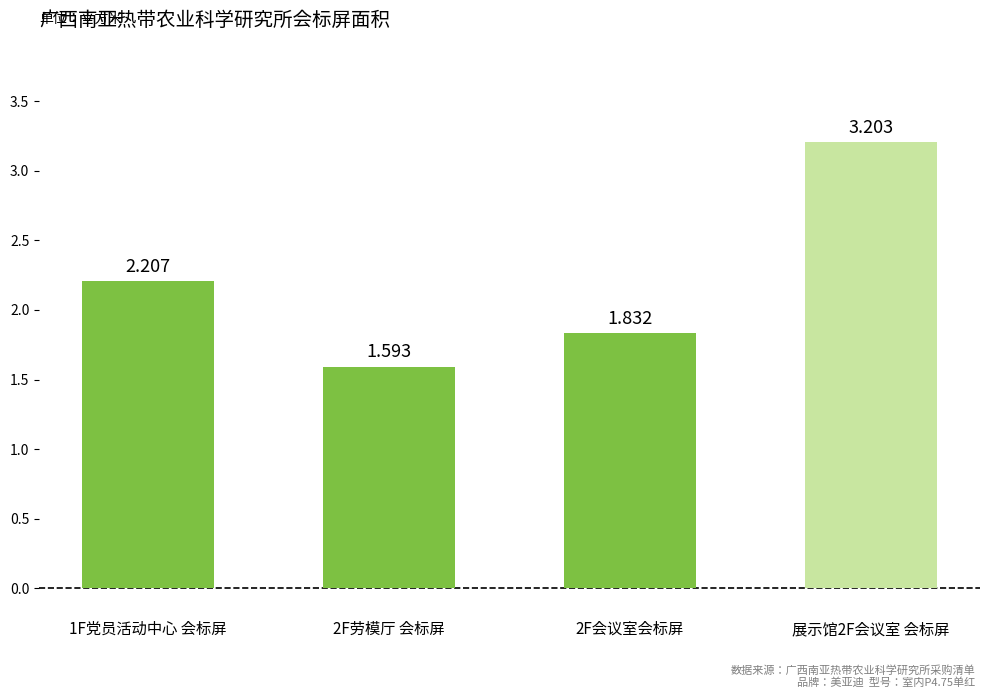

Rank the categories by value from highest to lowest.

展示馆2F会议室 会标屏, 1F党员活动中心 会标屏, 2F会议室会标屏, 2F劳模厅 会标屏